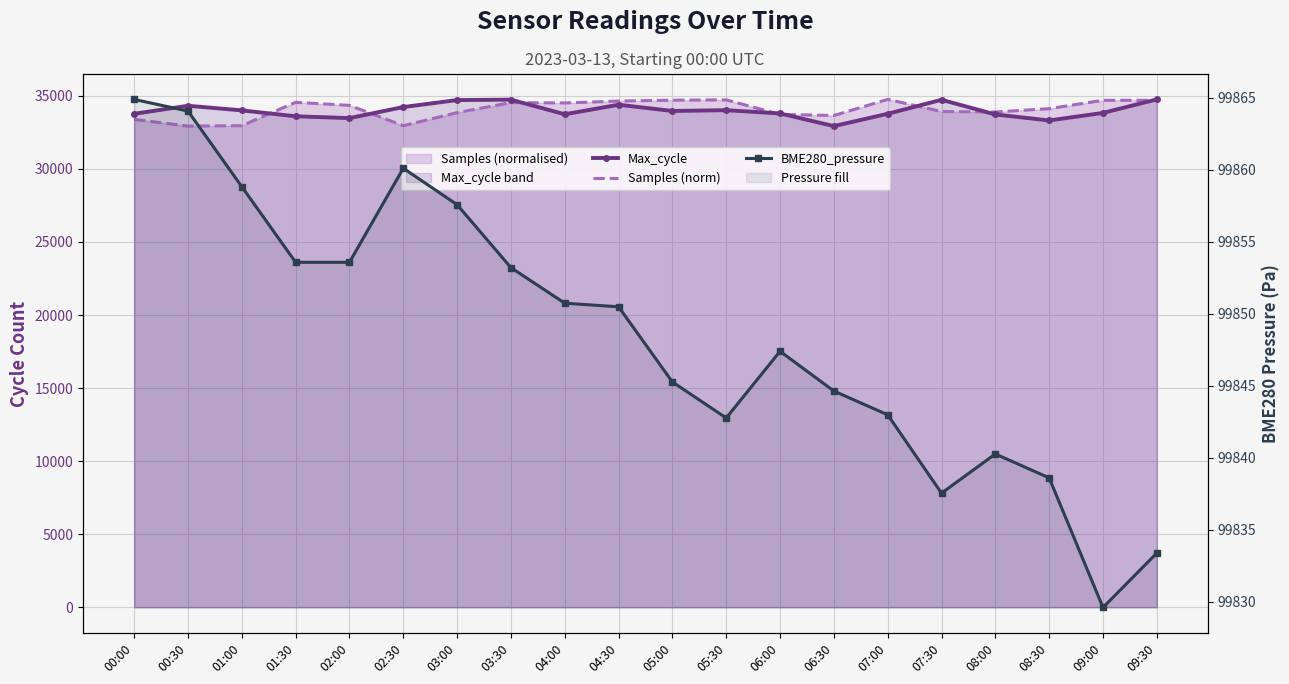

What is the difference between the maximum and second lowest values in the Max_cycle series?

1439.0